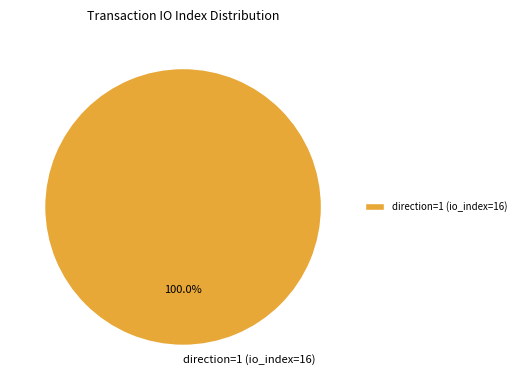

Does any single category account for the majority?

Yes